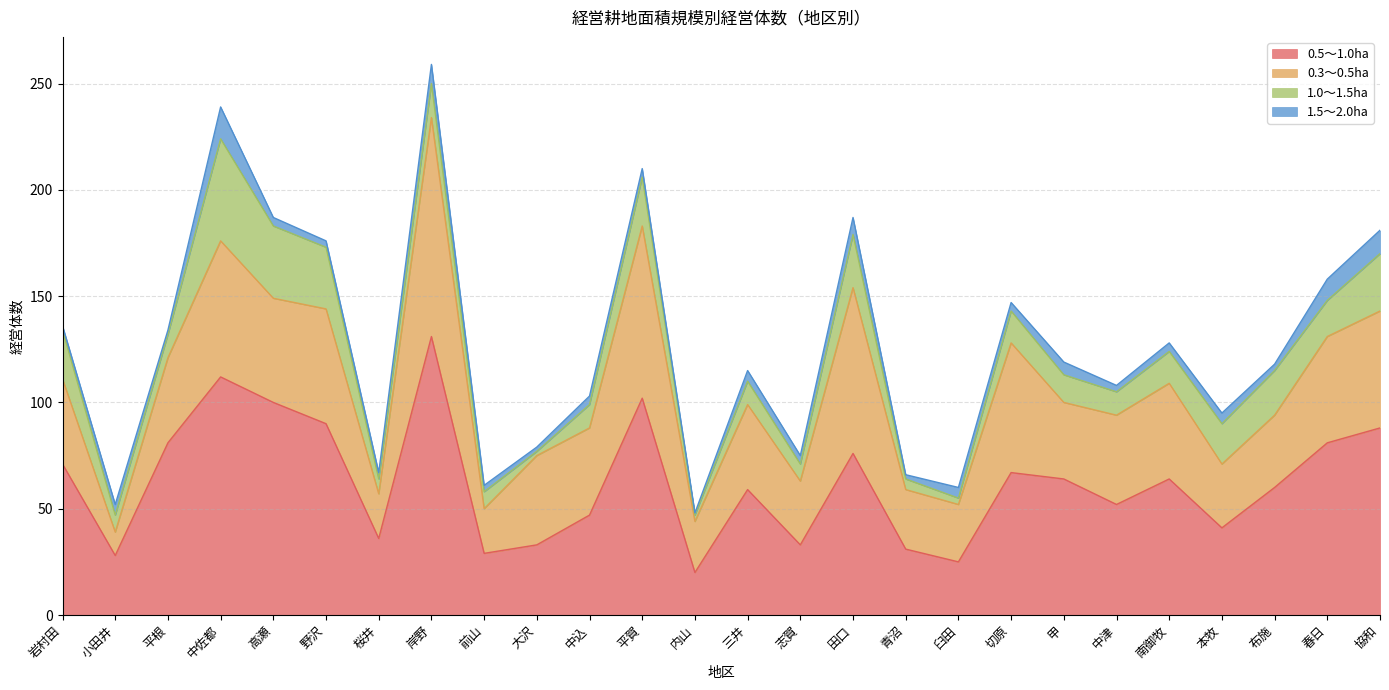

Does the chart have visible grid lines?

Yes